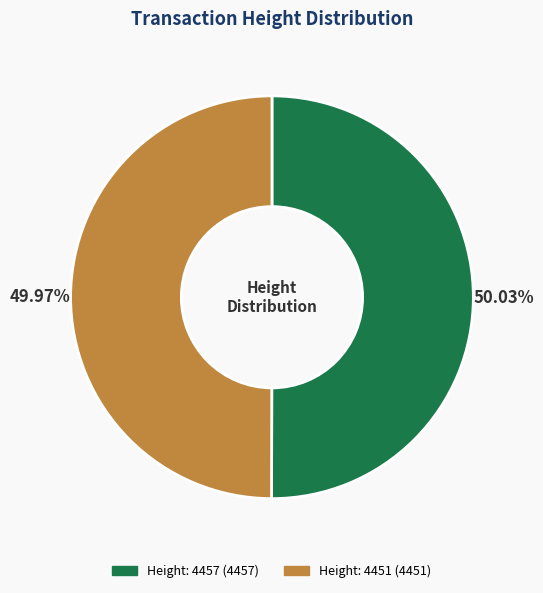

Is there any slice that represents more than half of the pie?

Yes